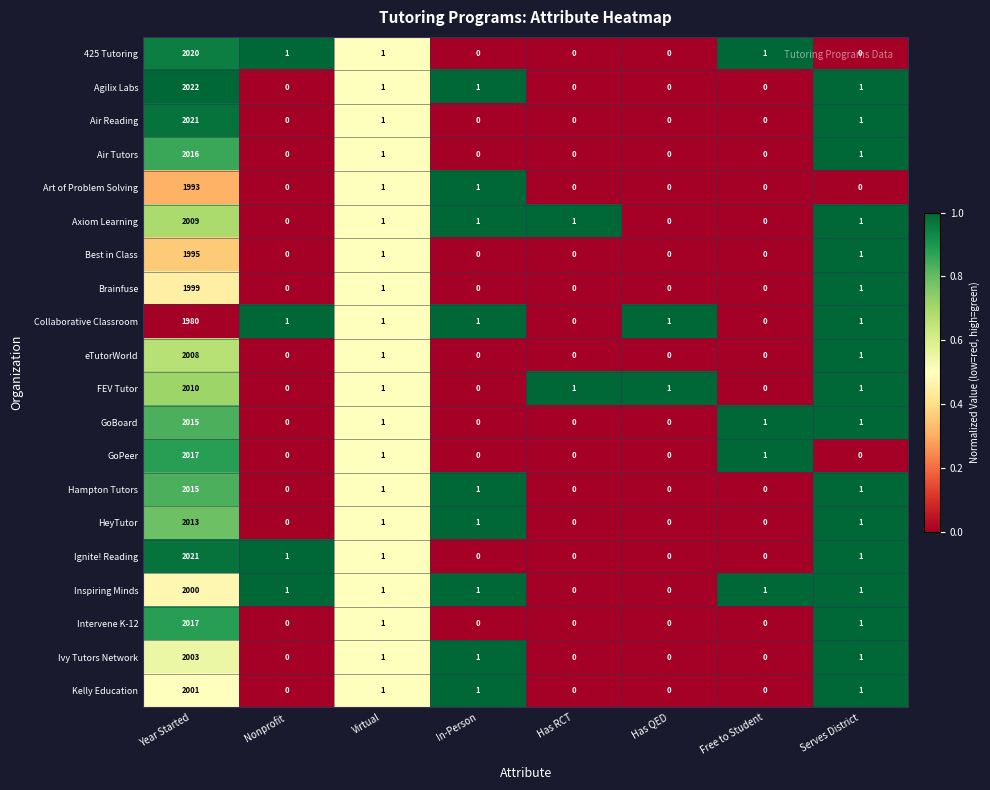

True or false: Ignite! Reading has a value of 1 at Serves District.

True